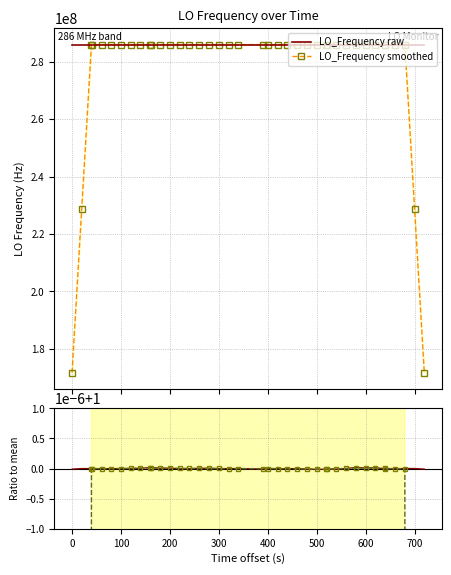

What is the highest value of the LO_Frequency smoothed series?

286047005.0